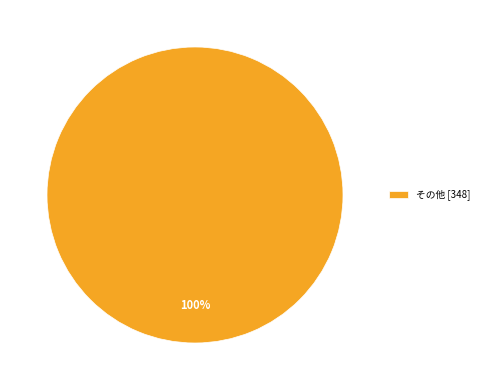

The その他 [348] slice represents 100% of the pie. True or false?

True